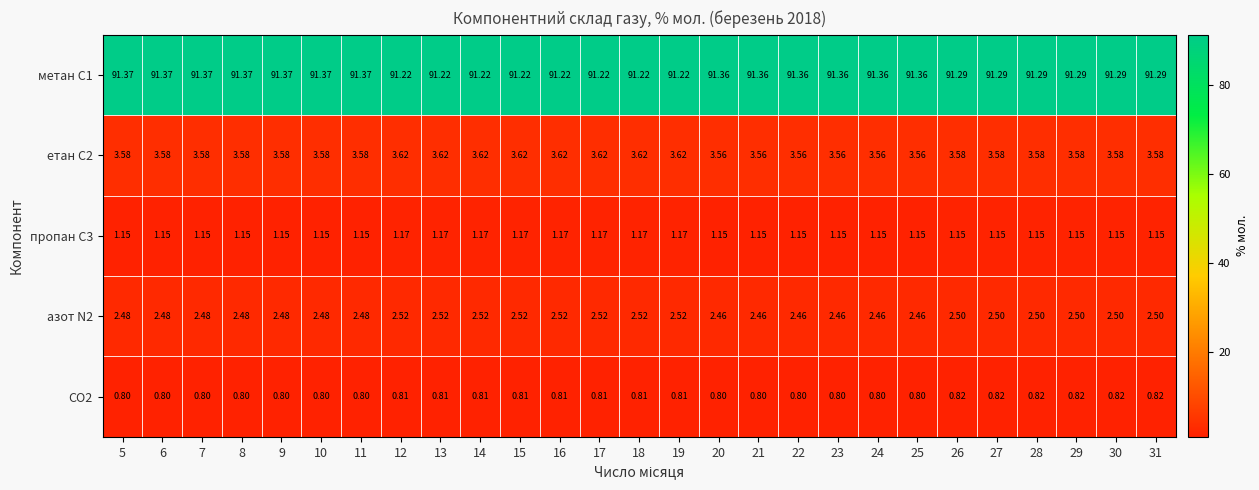

Is the value of етан С2 at 27 greater than the value of CO2 at 26?

Yes